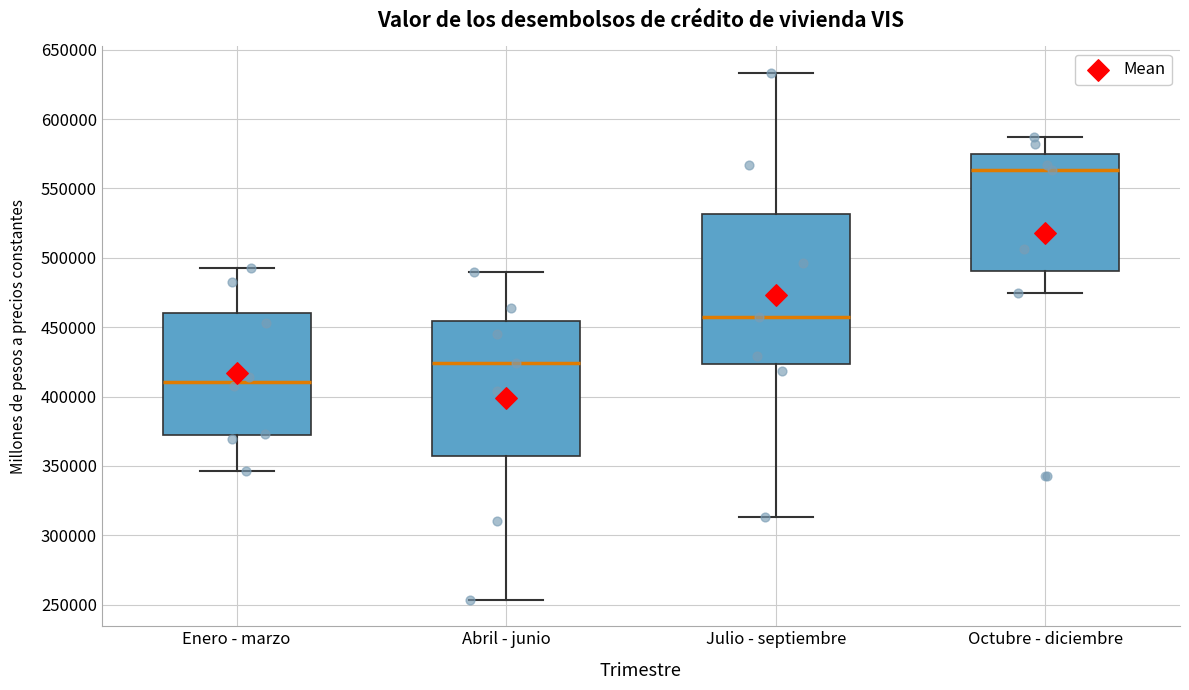

Reading left to right, transcribe this box plot: for each box, give where its median line is, the range the box spans, and where its two whiskers end, as read against the y-axis. The values are not printed on the chart, so give them approximately, as read against the axis.

Enero - marzo: median 410000, box 370000 to 460000, whiskers 345000 to 495000
Abril - junio: median 425000, box 355000 to 455000, whiskers 255000 to 490000
Julio - septiembre: median 455000, box 425000 to 530000, whiskers 315000 to 635000
Octubre - diciembre: median 565000, box 490000 to 575000, whiskers 475000 to 585000